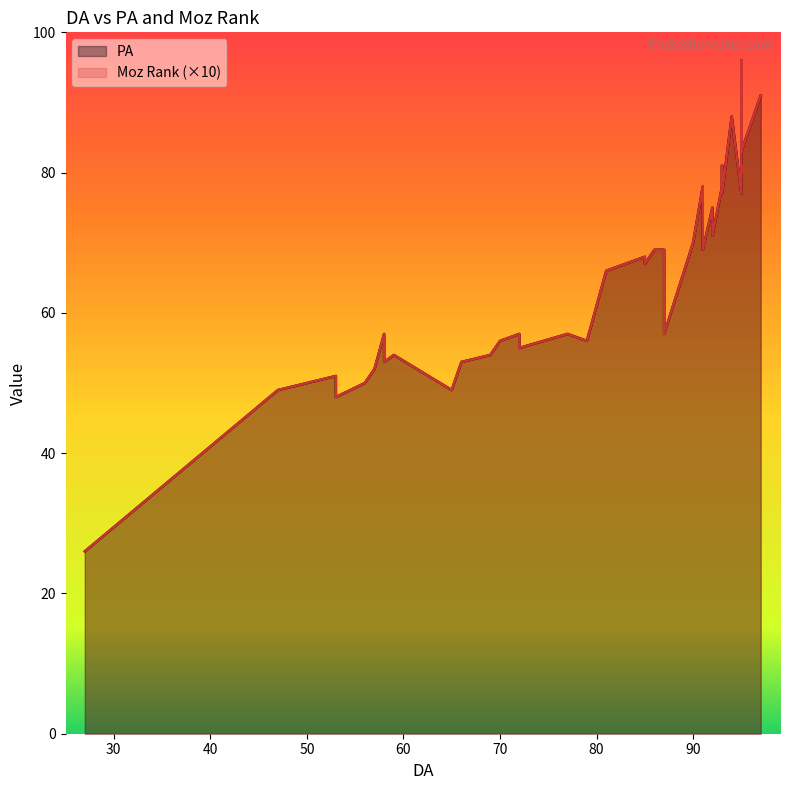

True or false: PA has a value of 56.0 at 79.

True